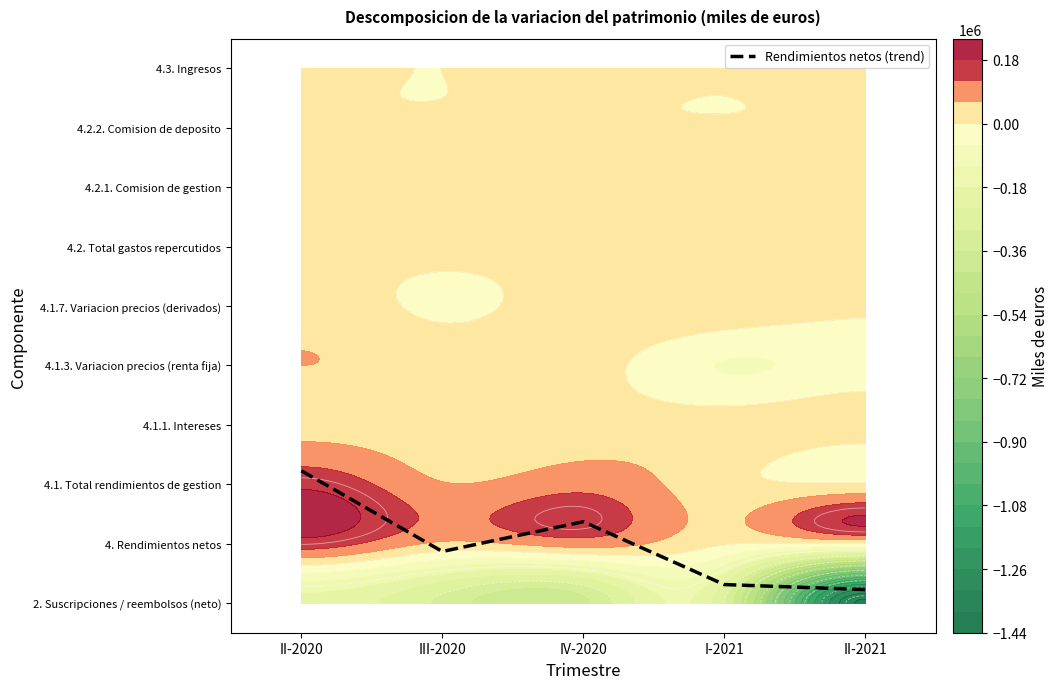

What is the difference between the maximum and minimum values?

2.0